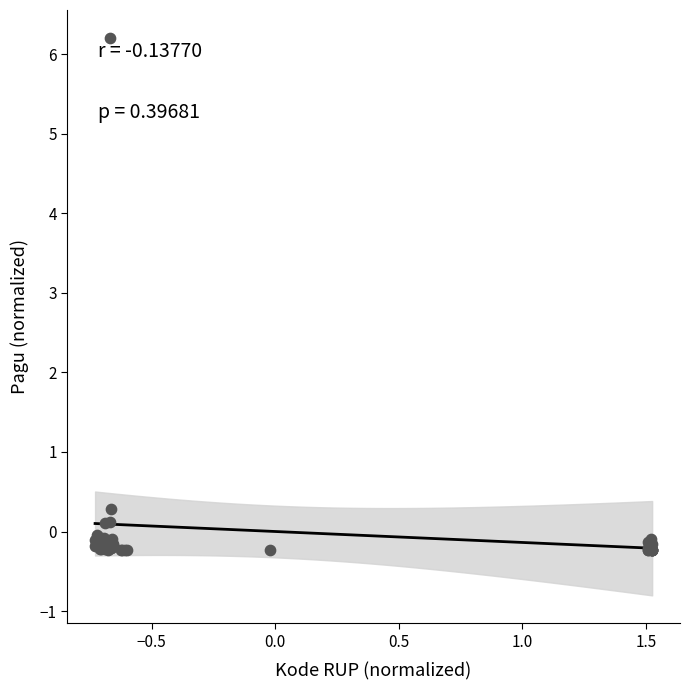

What Y value in the scatter plot is closest to 2?

0.3